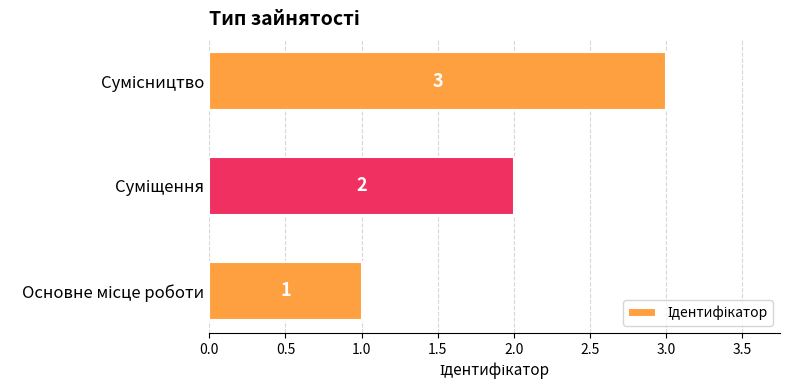

Count the number of categories in the chart.

3